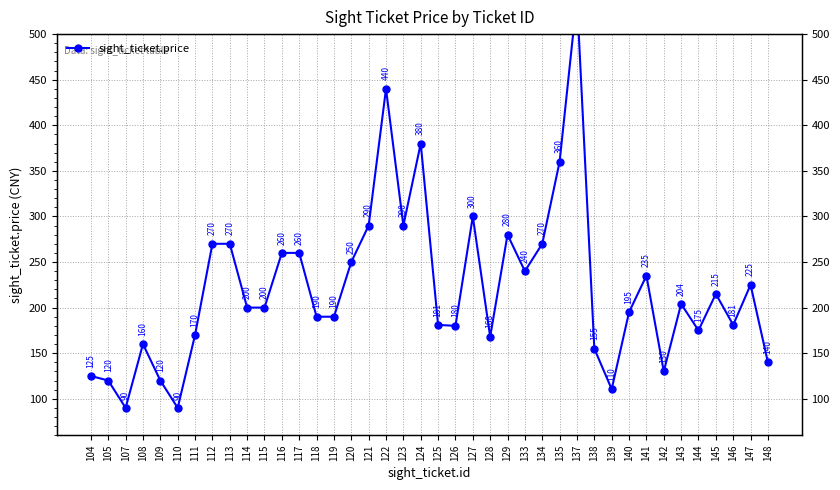

Rank the categories by value from highest to lowest.

137, 122, 124, 135, 127, 121, 123, 129, 112, 113, 134, 116, 117, 120, 133, 141, 147, 145, 143, 114, 115, 140, 118, 119, 125, 146, 126, 144, 111, 128, 108, 138, 148, 142, 104, 105, 109, 139, 107, 110